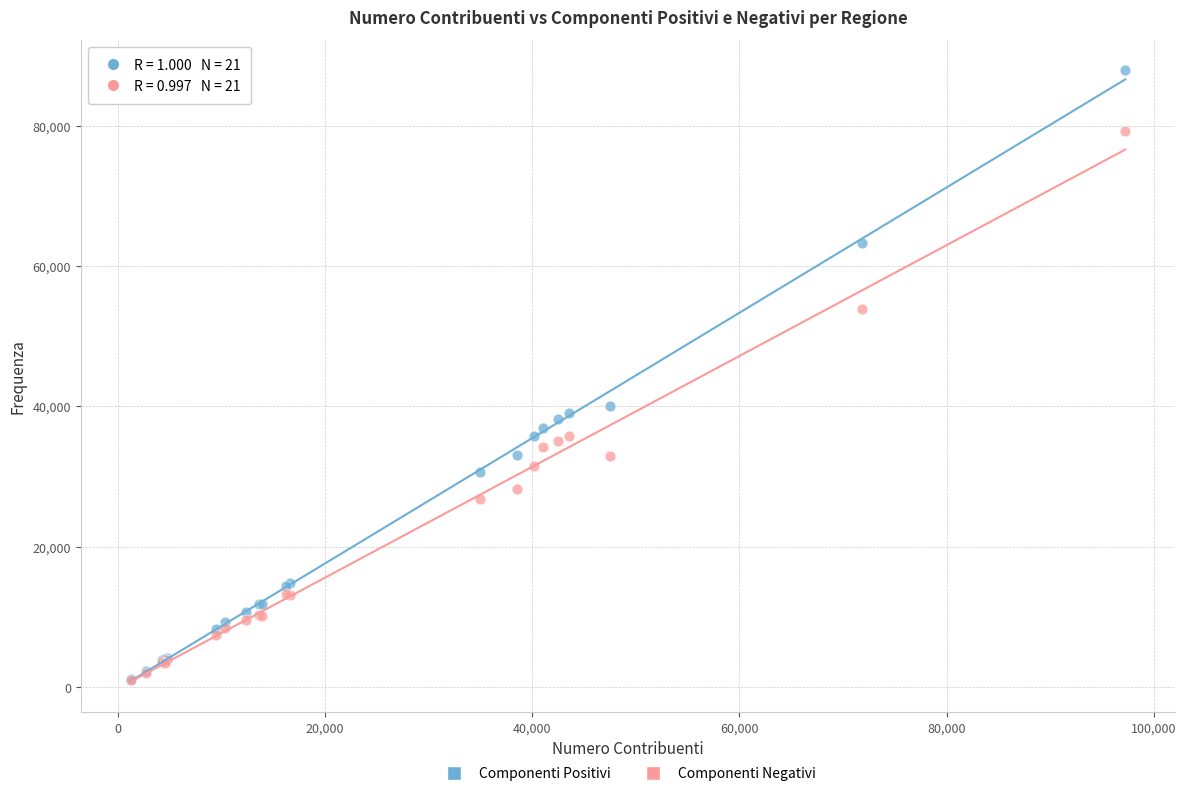

Across all series, what Y value is closest to 44443?

40053